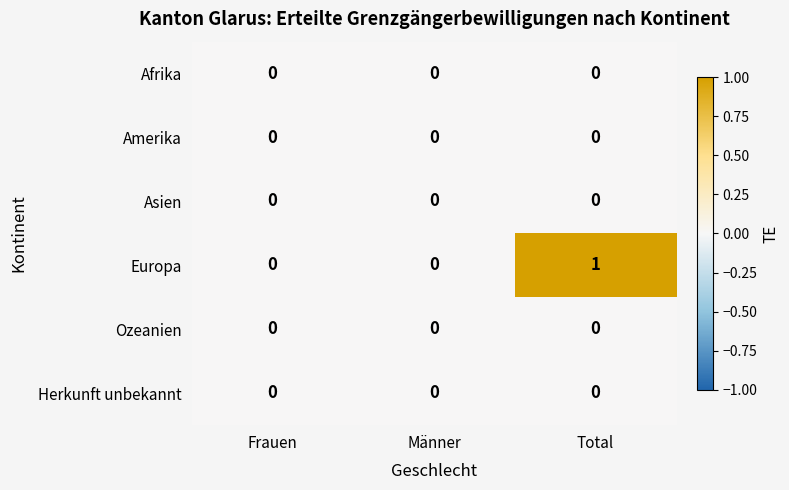

Which category has the highest value across all series?

Total